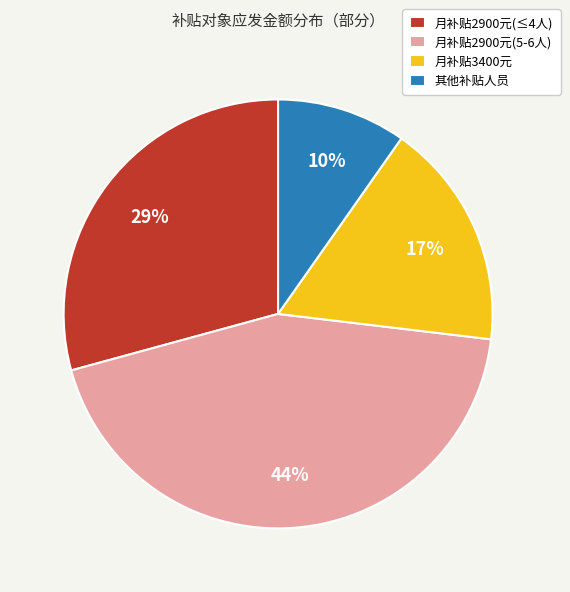

How many slices are in this pie chart?

4